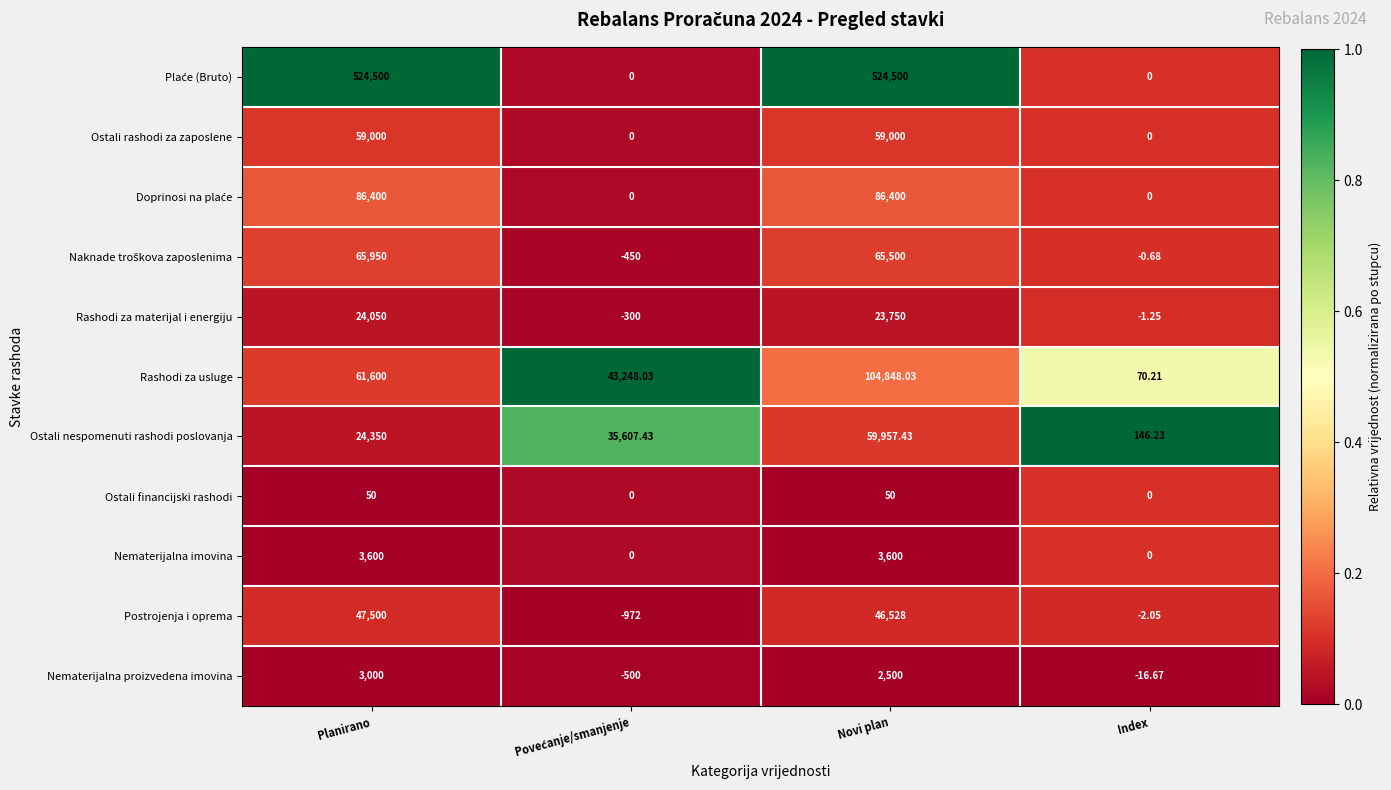

At which label is Postrojenja i oprema closest to 23264?

Novi plan